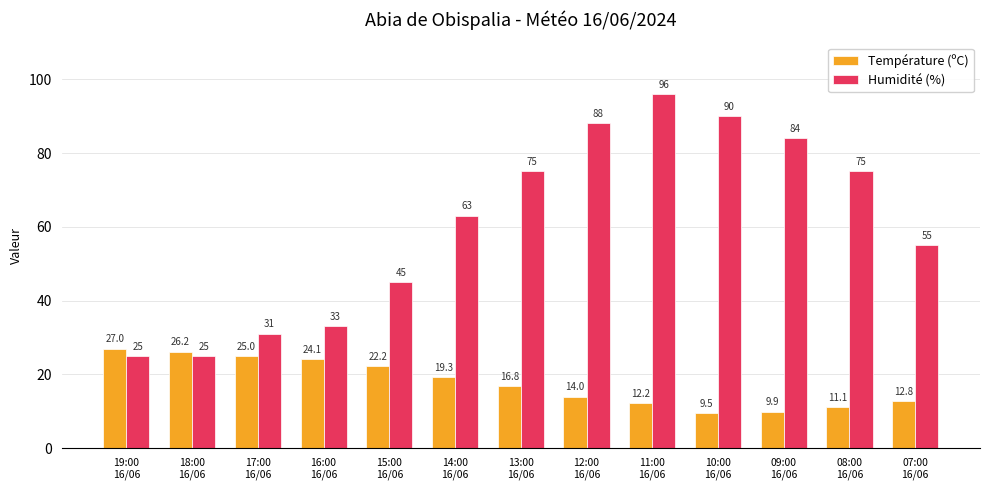

How many categories are shown in the chart?

13